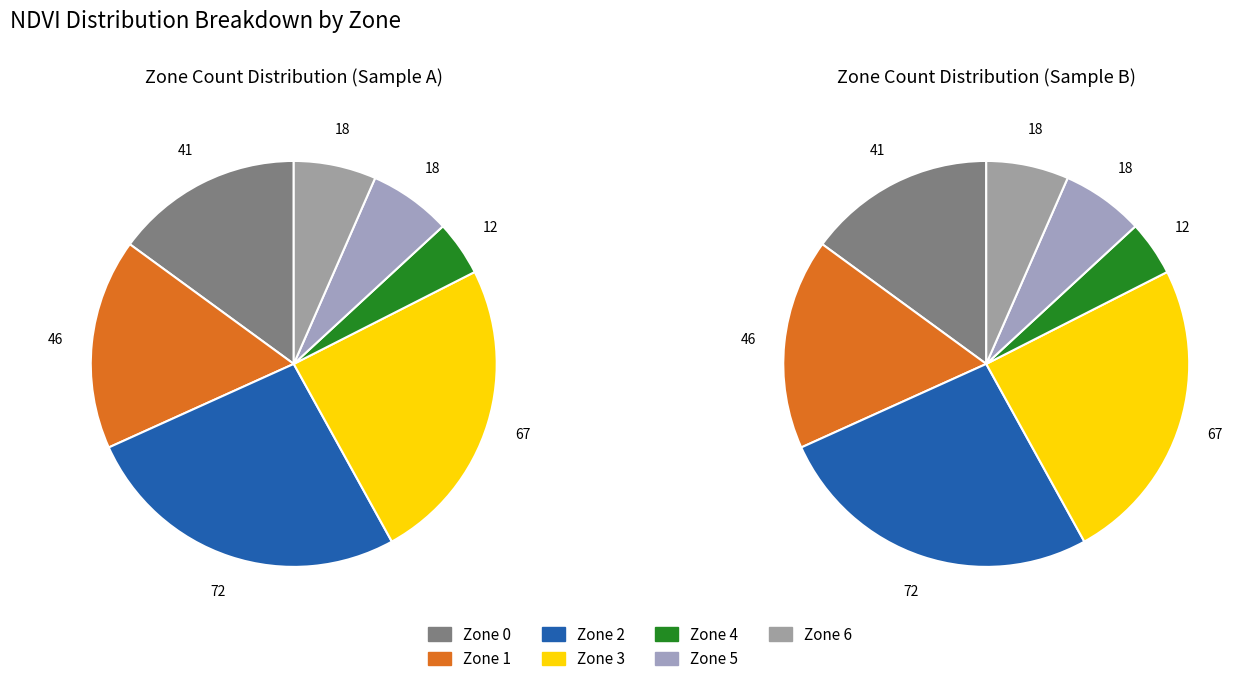

To the nearest percent, what is the difference between the Zone 4 and Zone 2 slice percentages?

22%